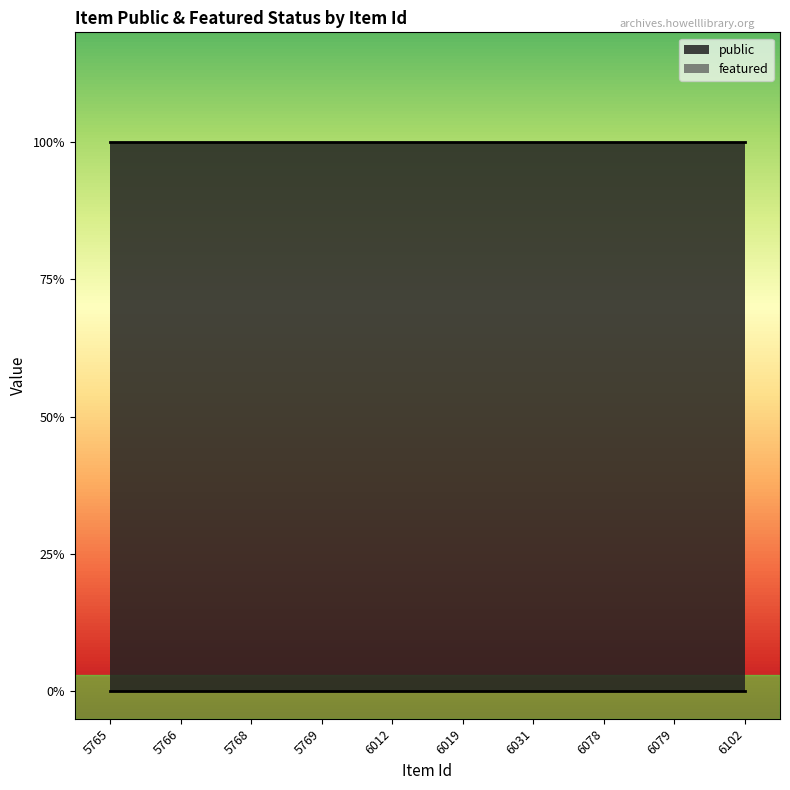

Which series changed the most between 6031 and 6078?

public